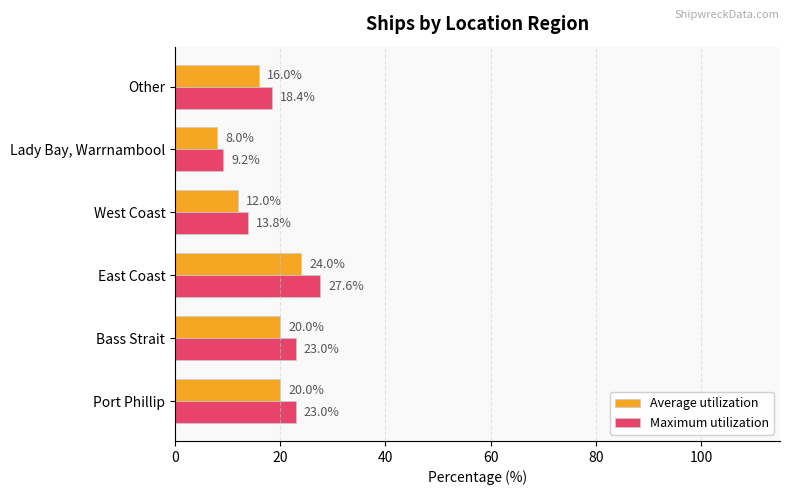

What is the maximum value for Maximum utilization?

27.6